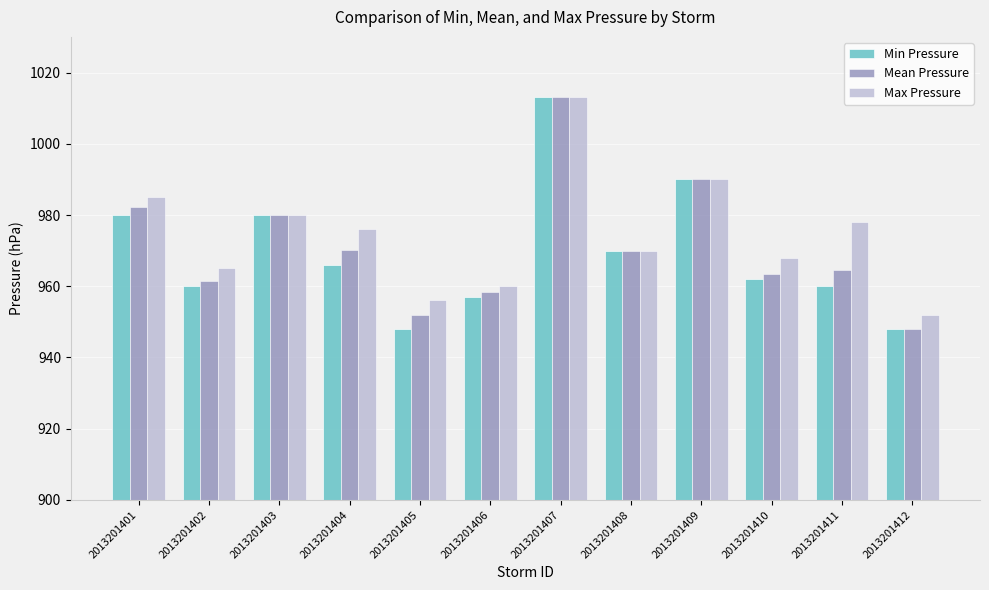

What is the sum of the Min Pressure values at 2013201401 and 2013201405?

1928.0